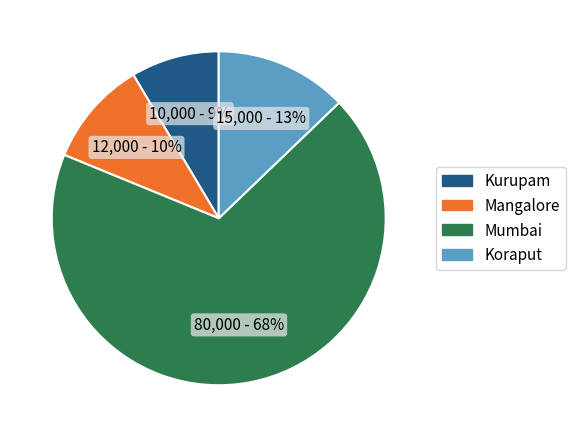

How many segments does this pie chart have?

4